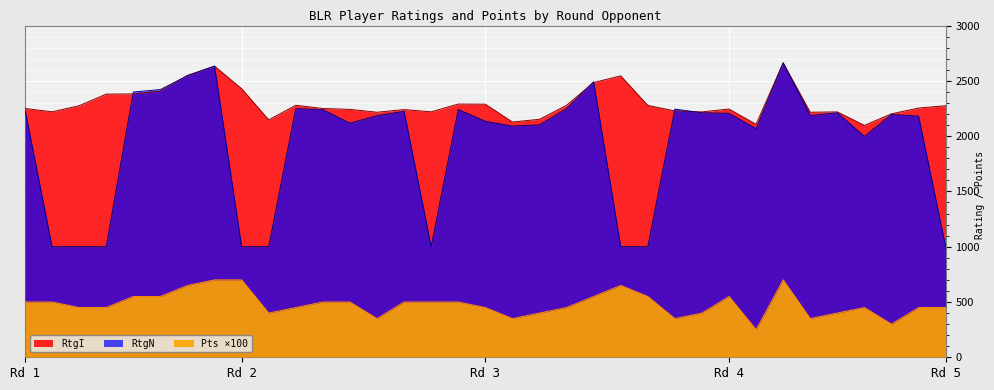

At which category is the sum across all series the highest?

28